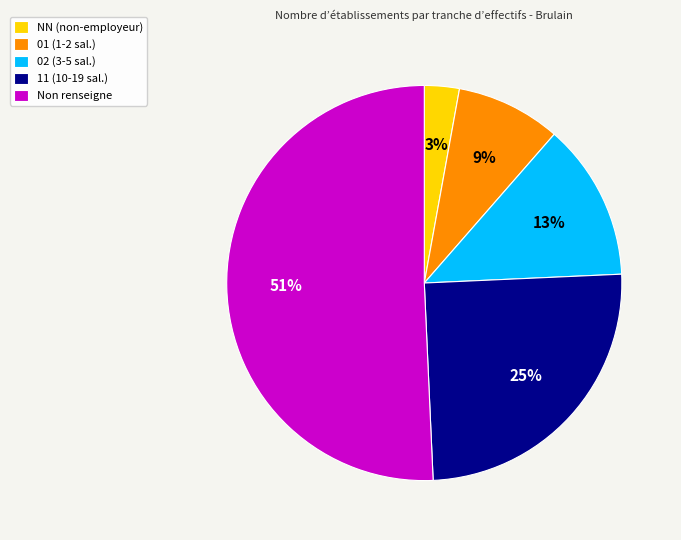

To the nearest percent, what portion does 11 (10-19 sal.) represent?

25%